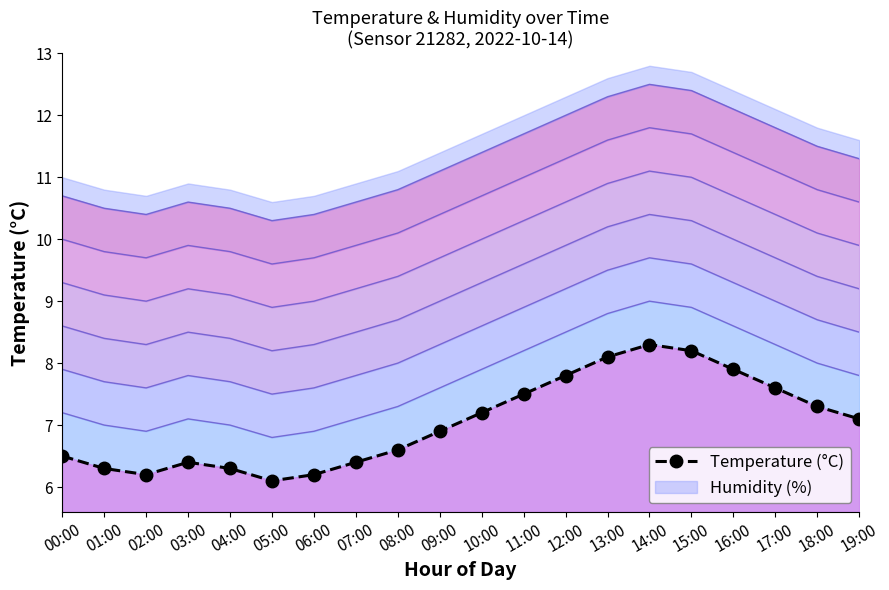

Between 14:00 and 01:00, which is larger?

14:00